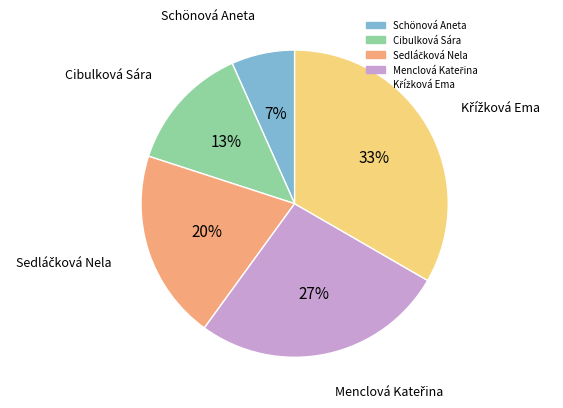

Which slice is the smallest?

Schönová Aneta